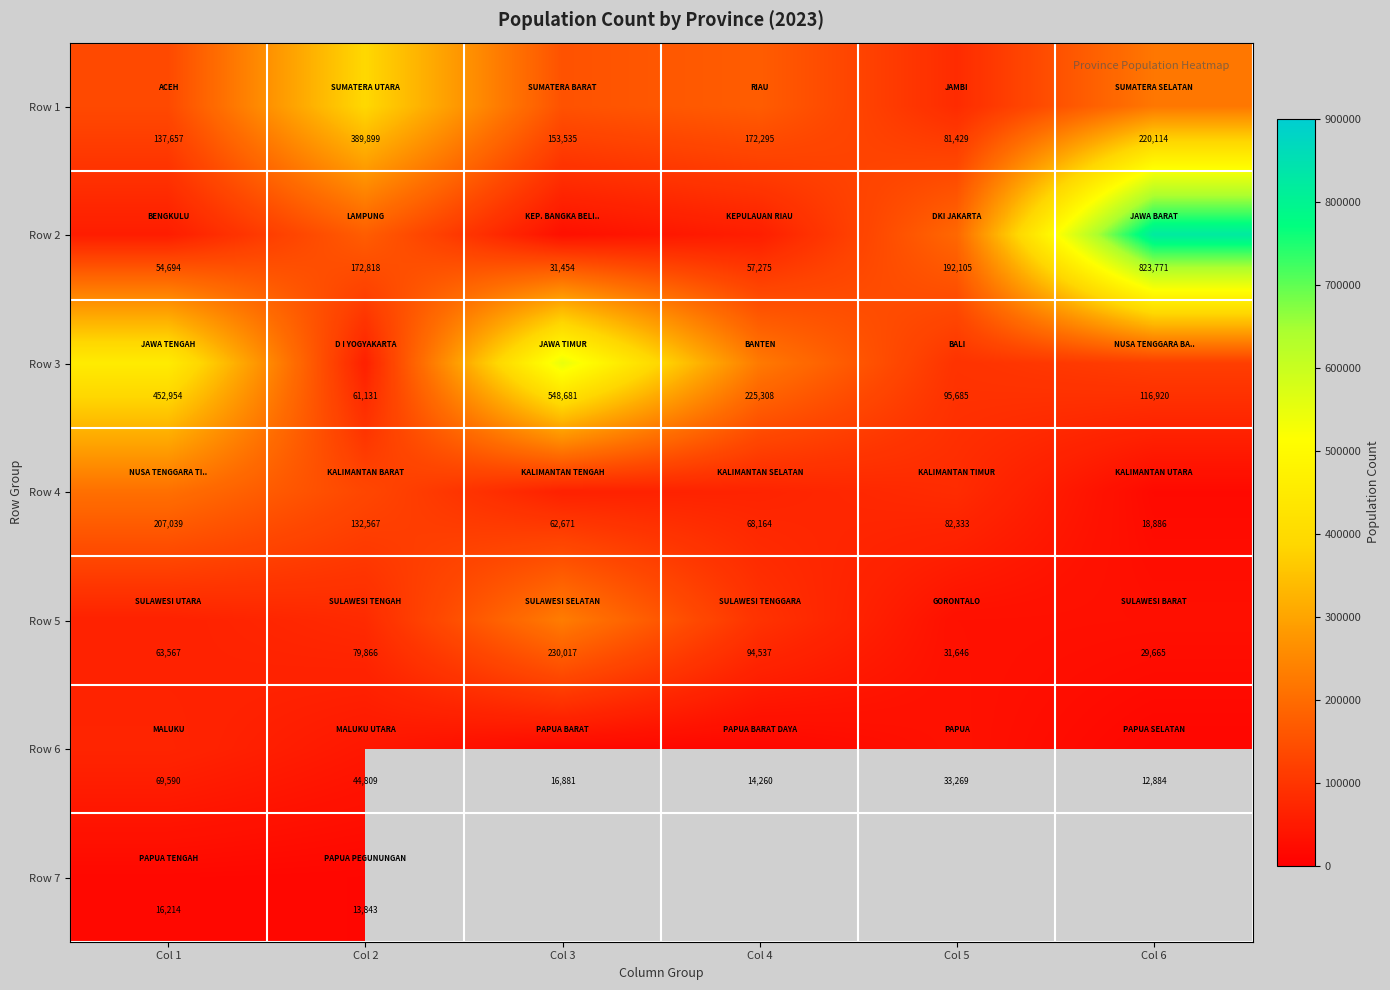

At how many categories does at least one series exceed 692228?

1